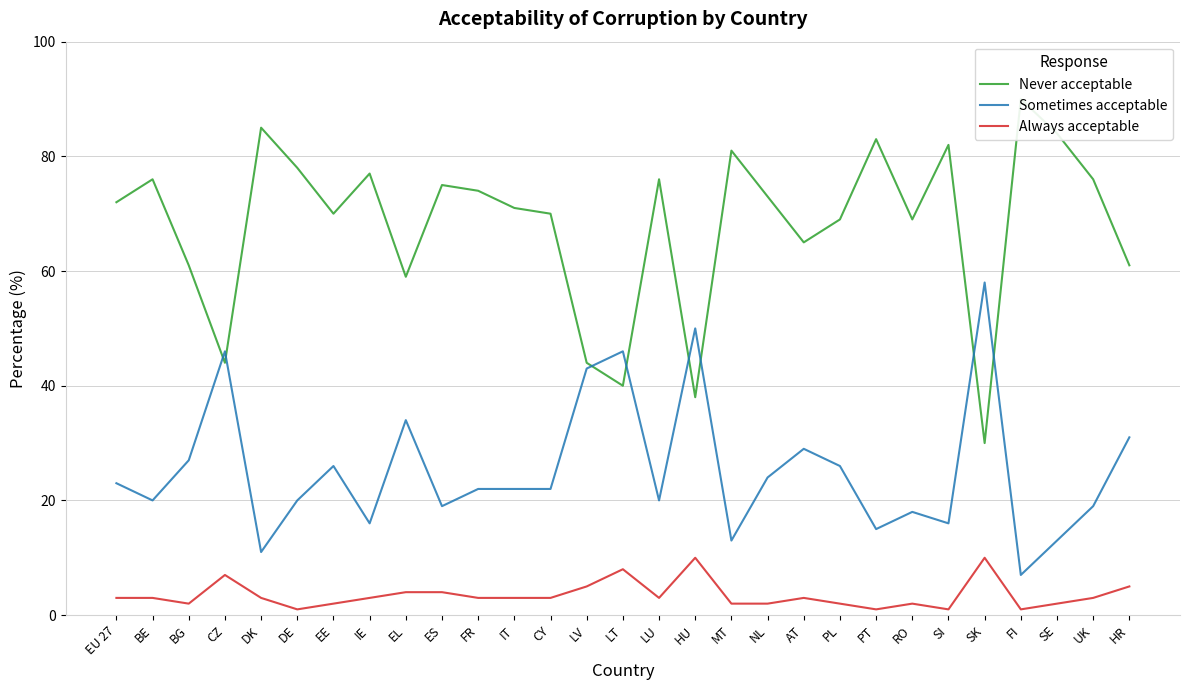

Where is Sometimes acceptable nearest to the value 32?

HR